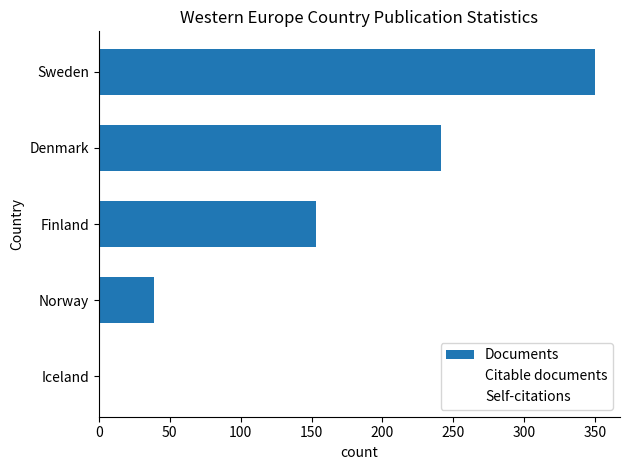

How many series are shown in this chart?

1